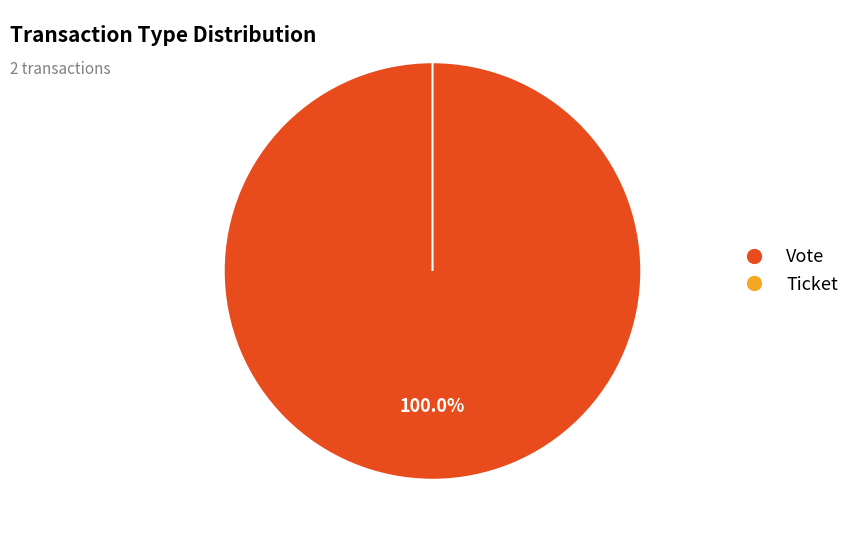

True or false: Ticket accounts for 11% of the total.

False